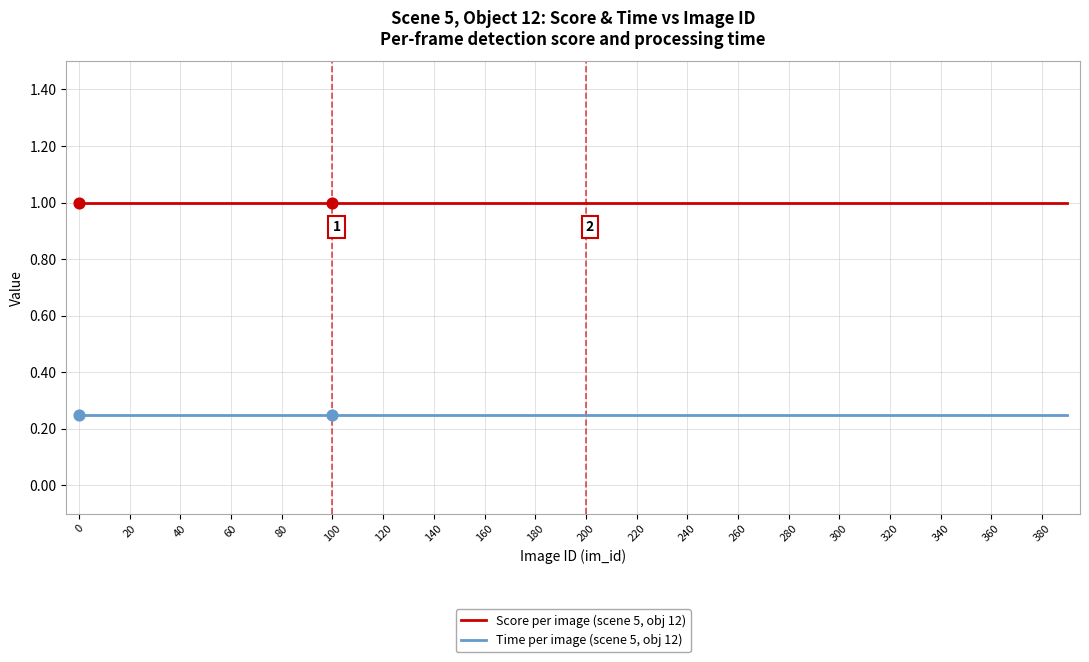

Which series has the largest total across all categories?

Score per image (scene 5, obj 12)